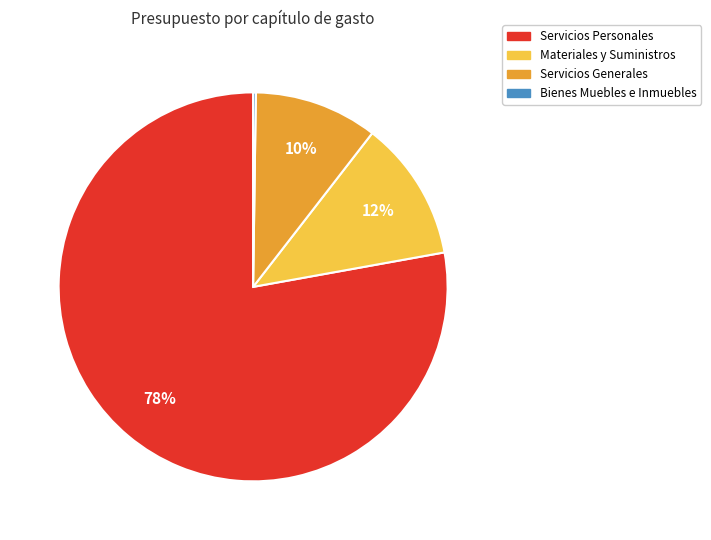

Is there any slice that represents more than half of the pie?

Yes